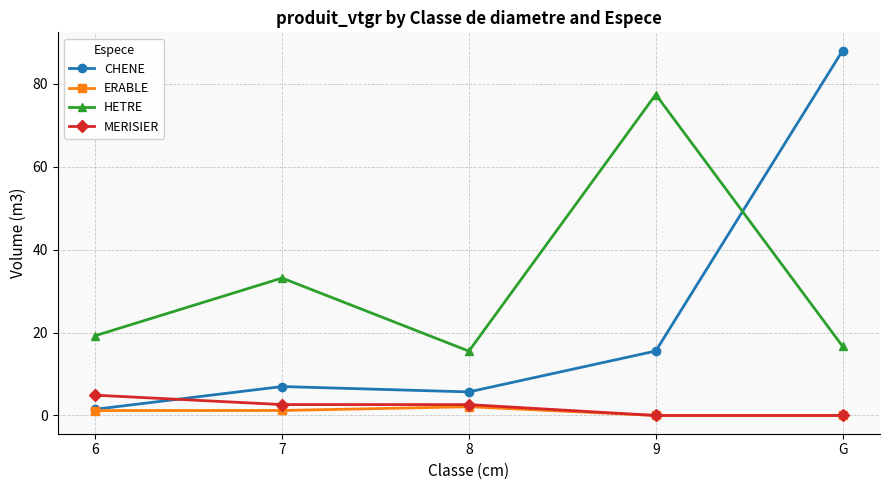

What is the total value across all series at 6?

26.8